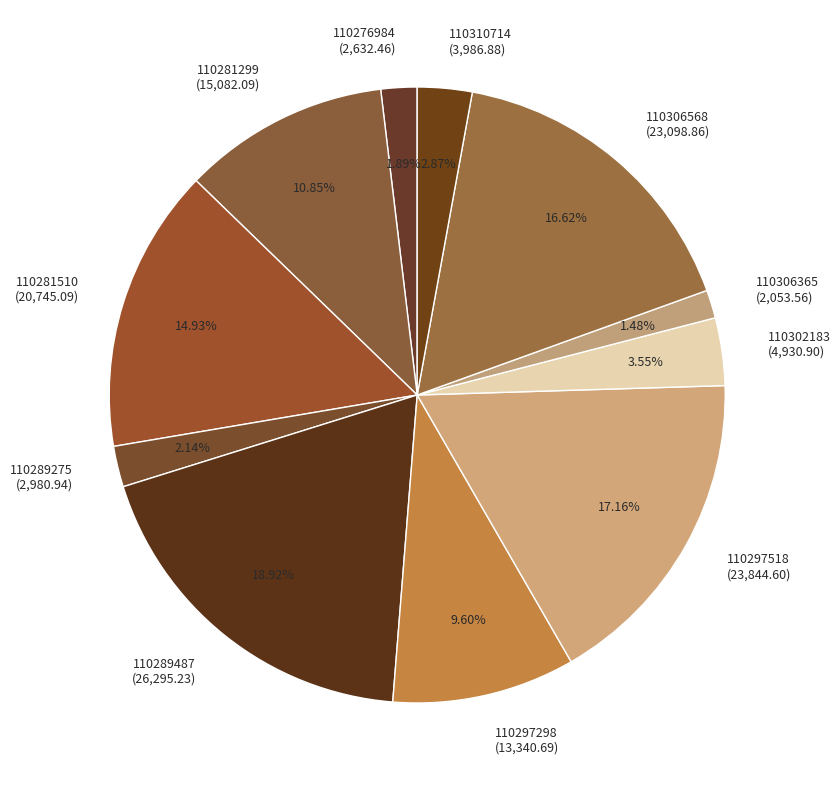

To the nearest percent, what portion does 110289487 represent?

19%